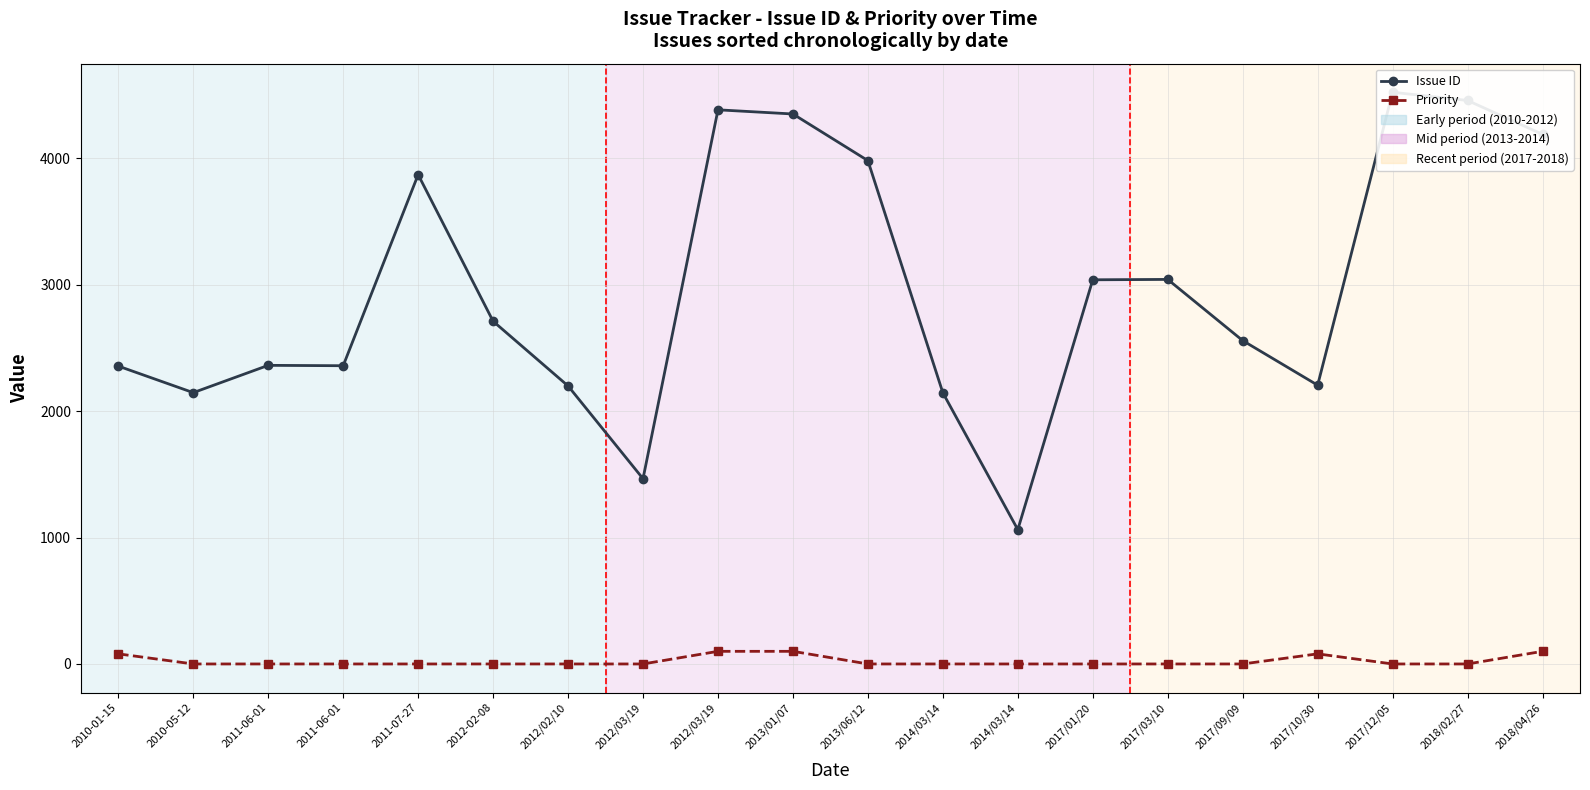

The value of Issue ID at 2017/12/05 is 4524. True or false?

True